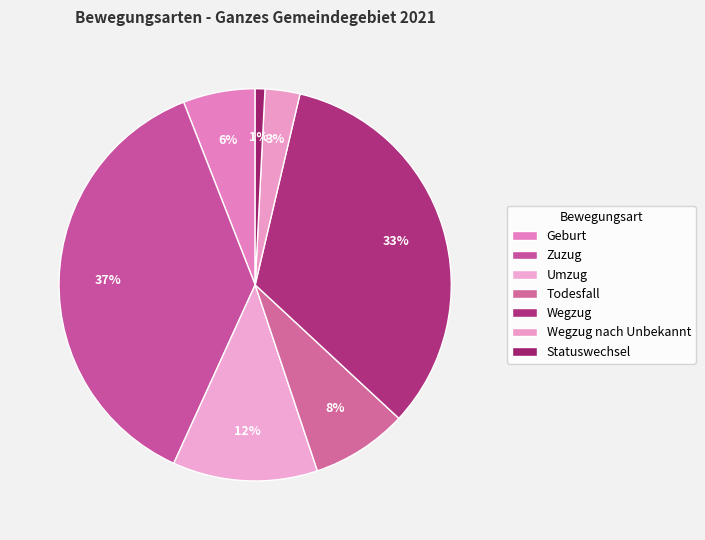

The Wegzug nach Unbekannt slice represents 9% of the pie. True or false?

False